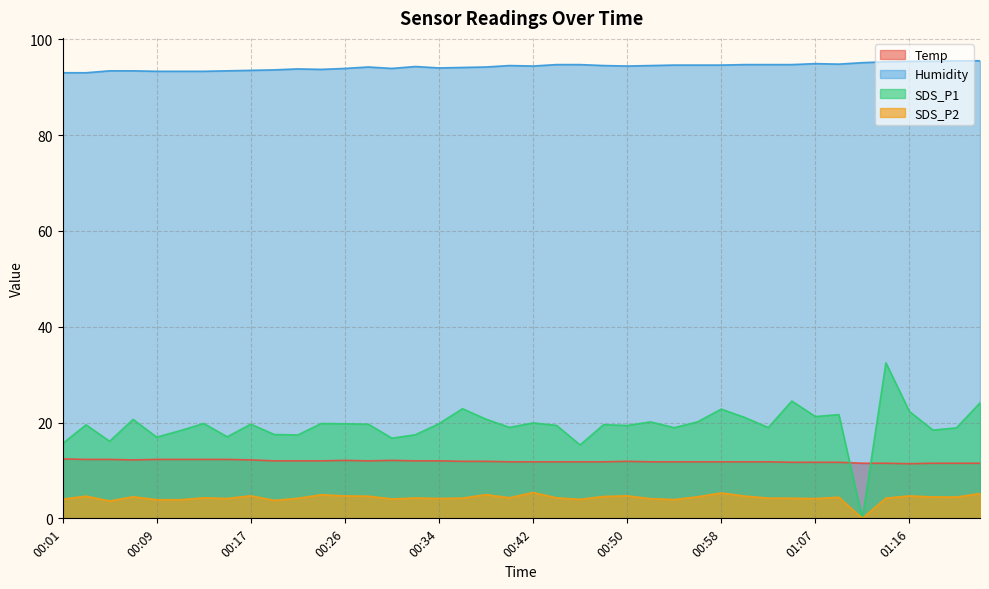

Which series has the largest range (max minus min)?

SDS_P1